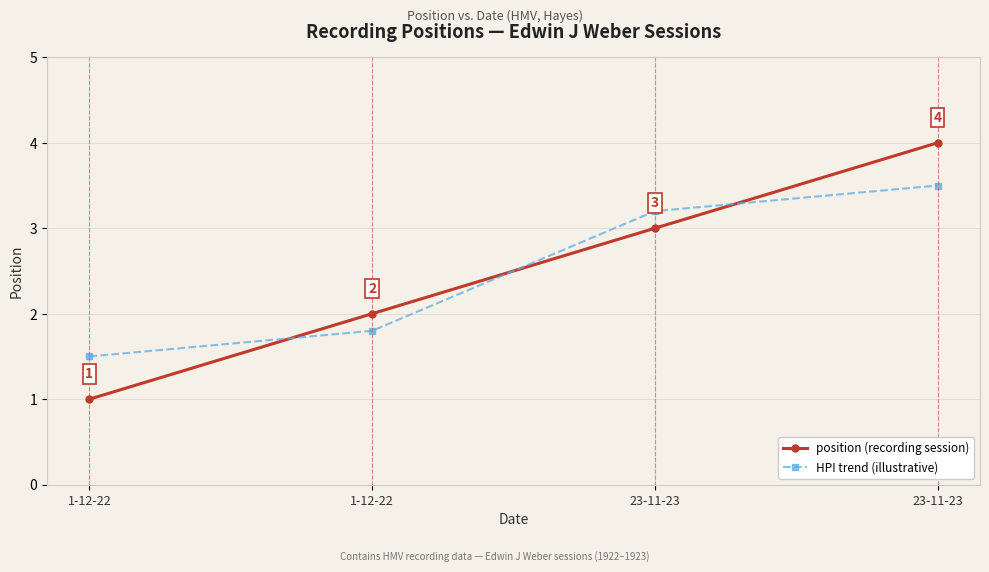

Which series has the largest total across all categories?

position (recording session)